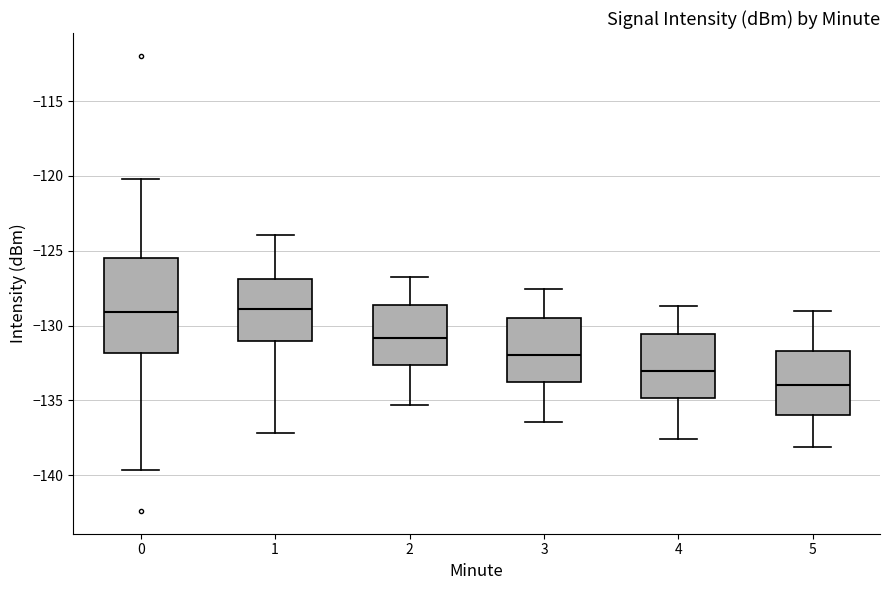

Where is the lower edge of the box at x = 5 on the y-axis? The values are not printed on the chart, so give them approximately, as read against the axis.

-136.0